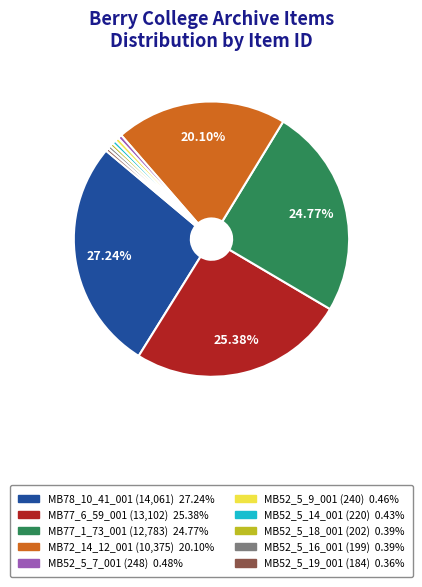

To the nearest percent, what portion does MB77_1_73_001 represent?

25%